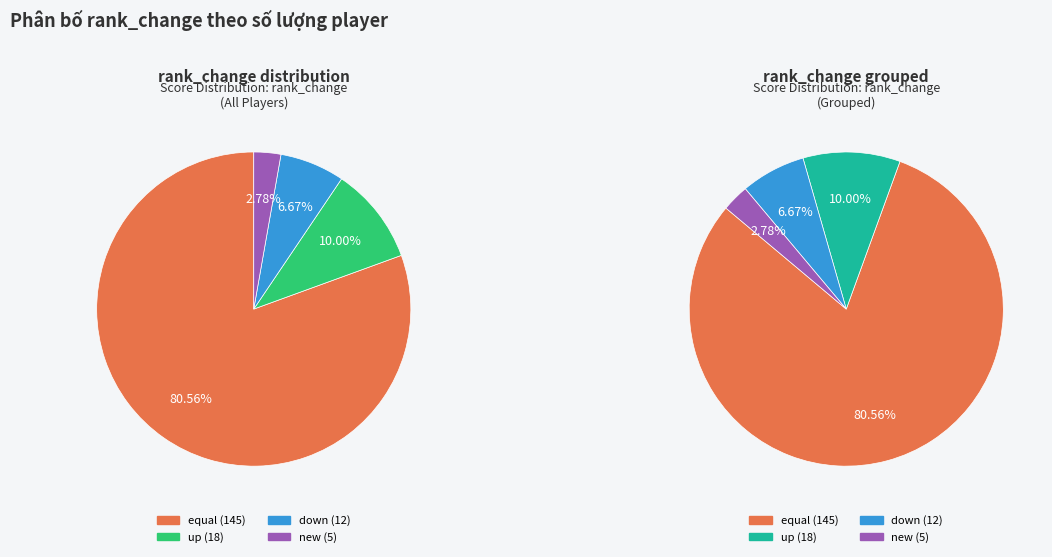

Is the sum of equal and down greater than half?

Yes